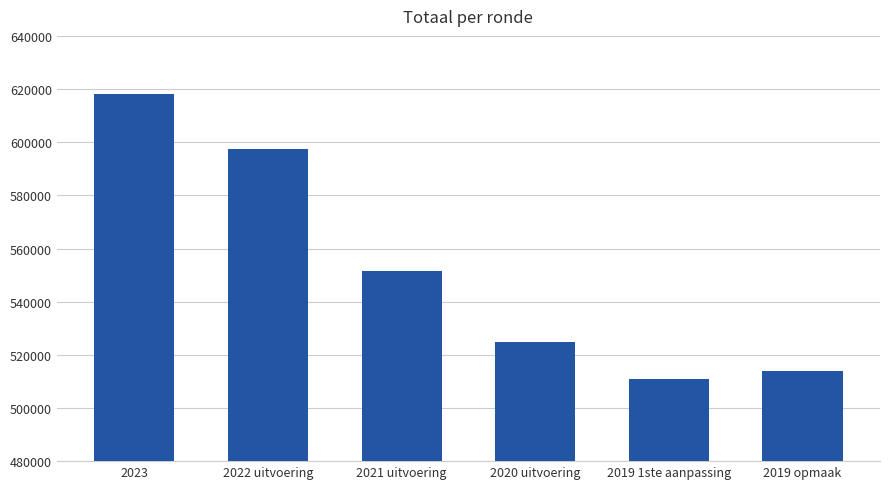

Rank the categories by value from highest to lowest.

2023, 2022 uitvoering, 2021 uitvoering, 2020 uitvoering, 2019 opmaak, 2019 1ste aanpassing